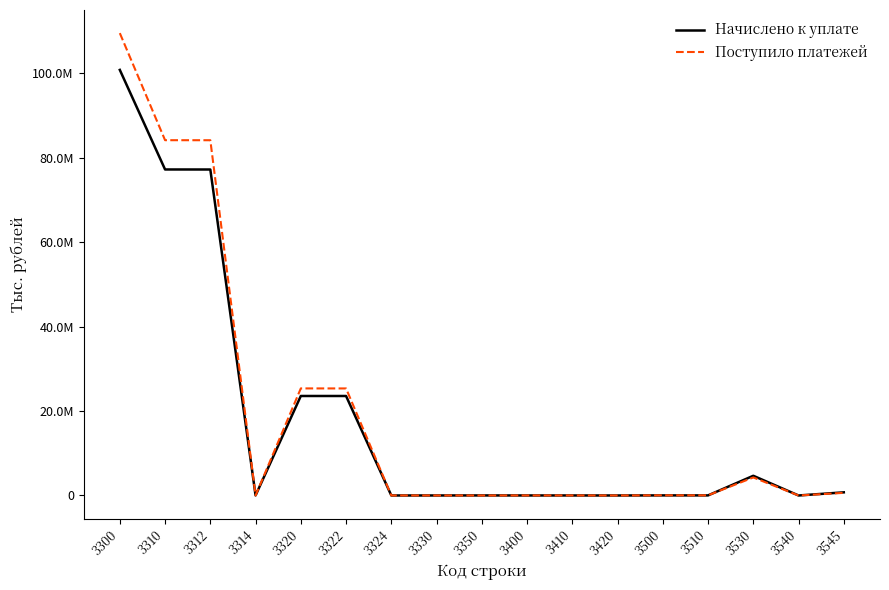

What are all the series names shown in the legend?

Начислено к уплате, Поступило платежей